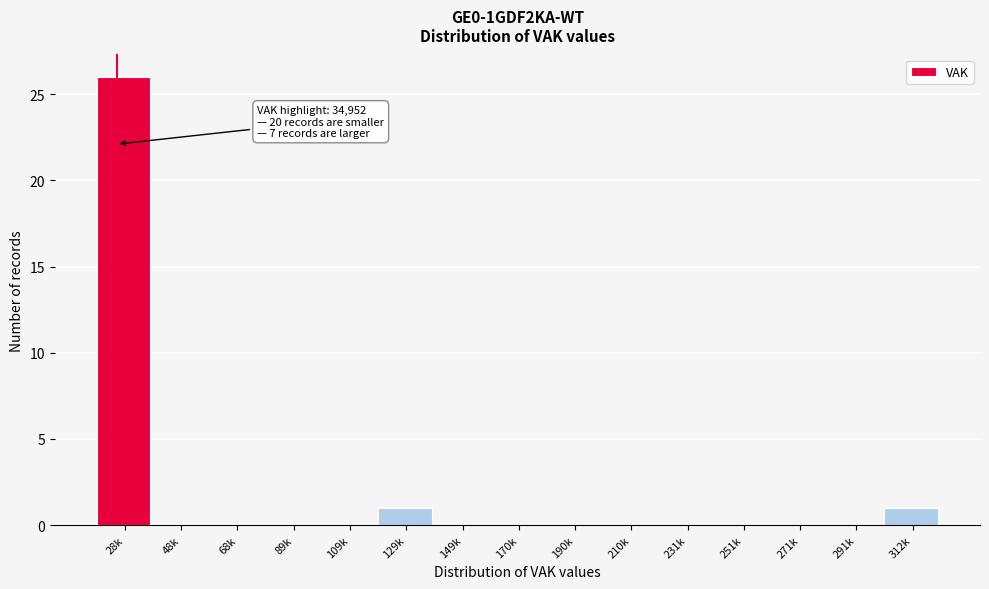

Reading right to left, extract all data points from this chart.

312k=1	291k=0	271k=0	251k=0	231k=0	210k=0	190k=0	170k=0	149k=0	129k=1	109k=0	89k=0	68k=0	48k=0	28k=26